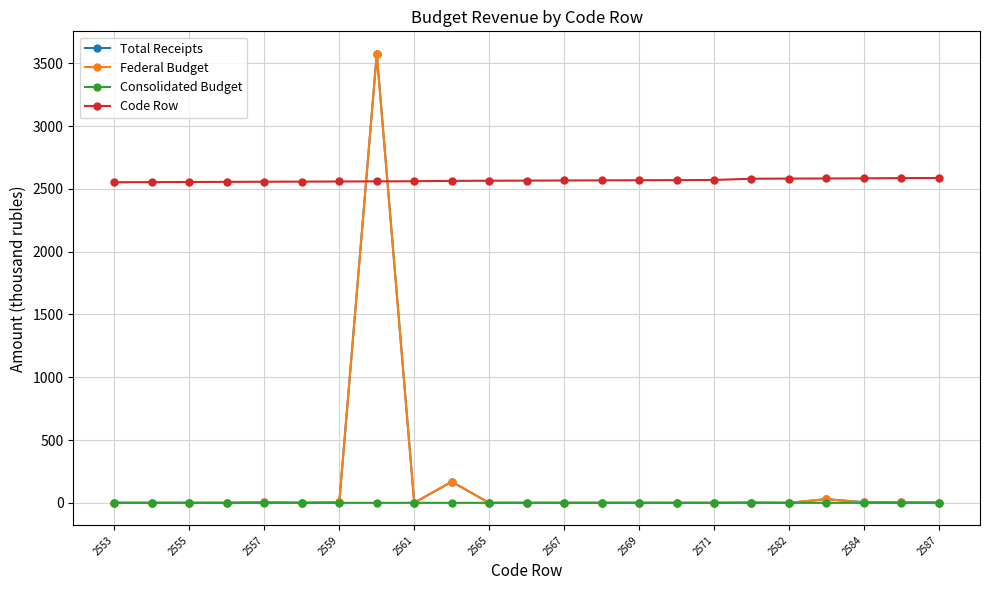

Which series has the largest total across all categories?

Code Row